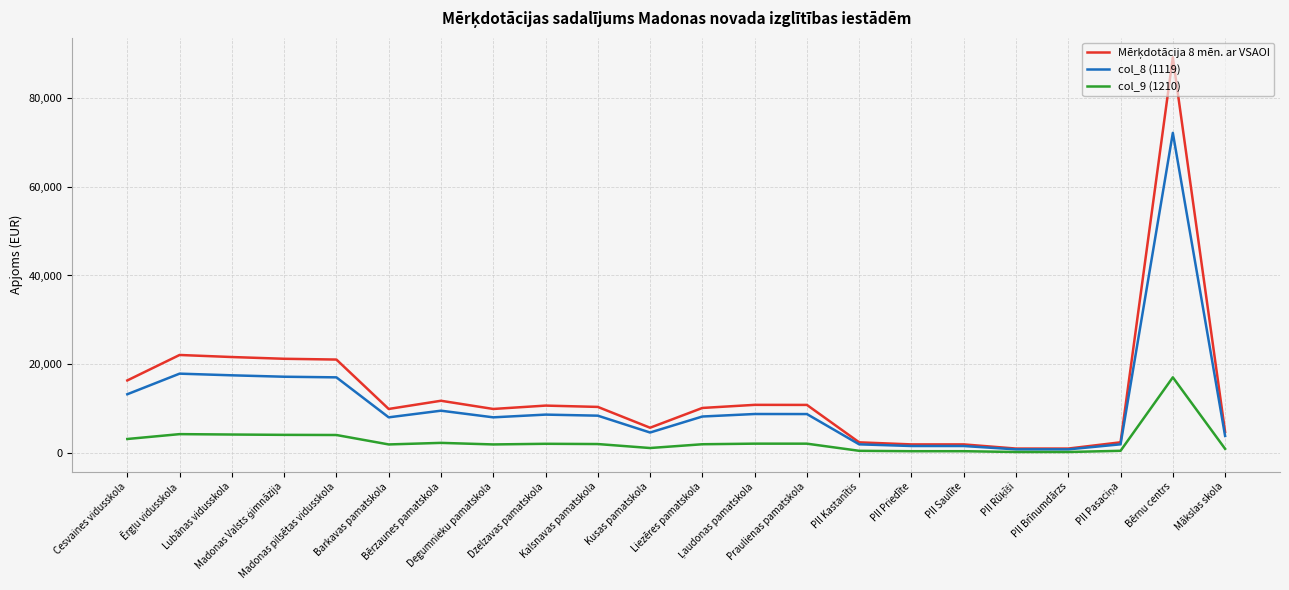

How many lines are shown in the chart?

3